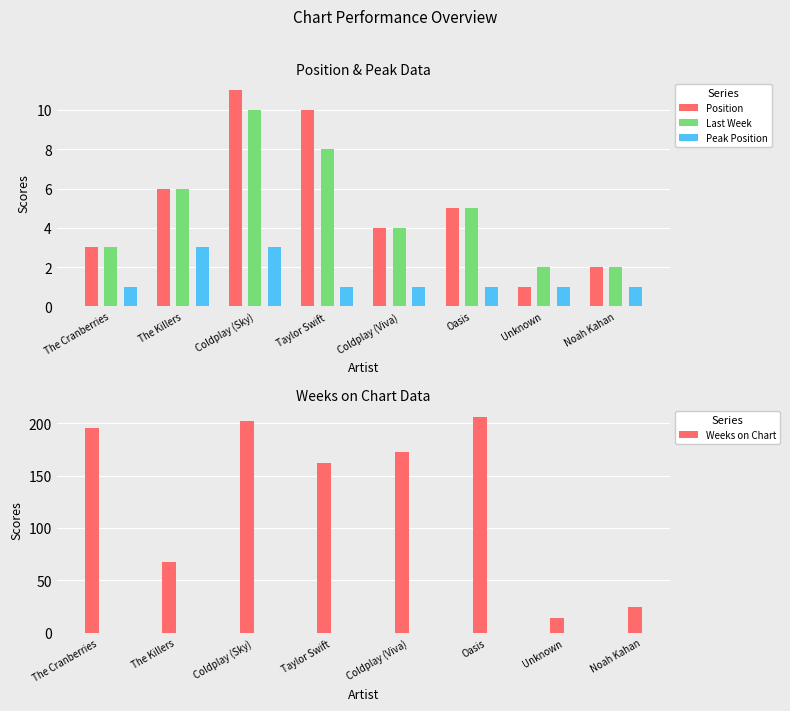

Rank the series by their maximum value, from lowest to highest.

Peak Position, Last Week, Position, Weeks on Chart